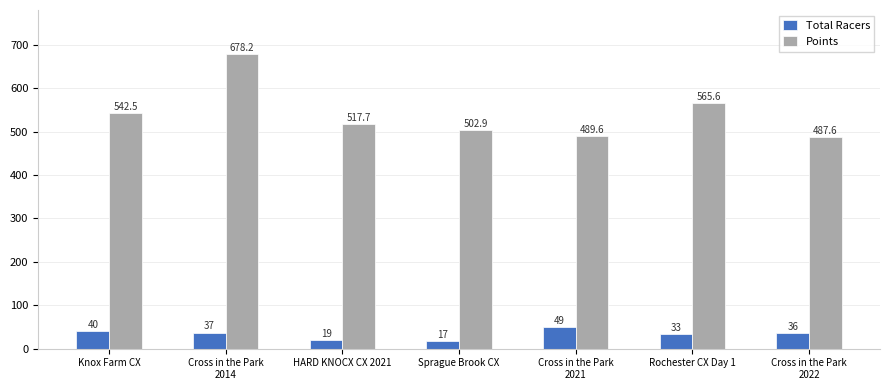

What is the difference between the maximum and minimum values in the Total Racers series?

32.0